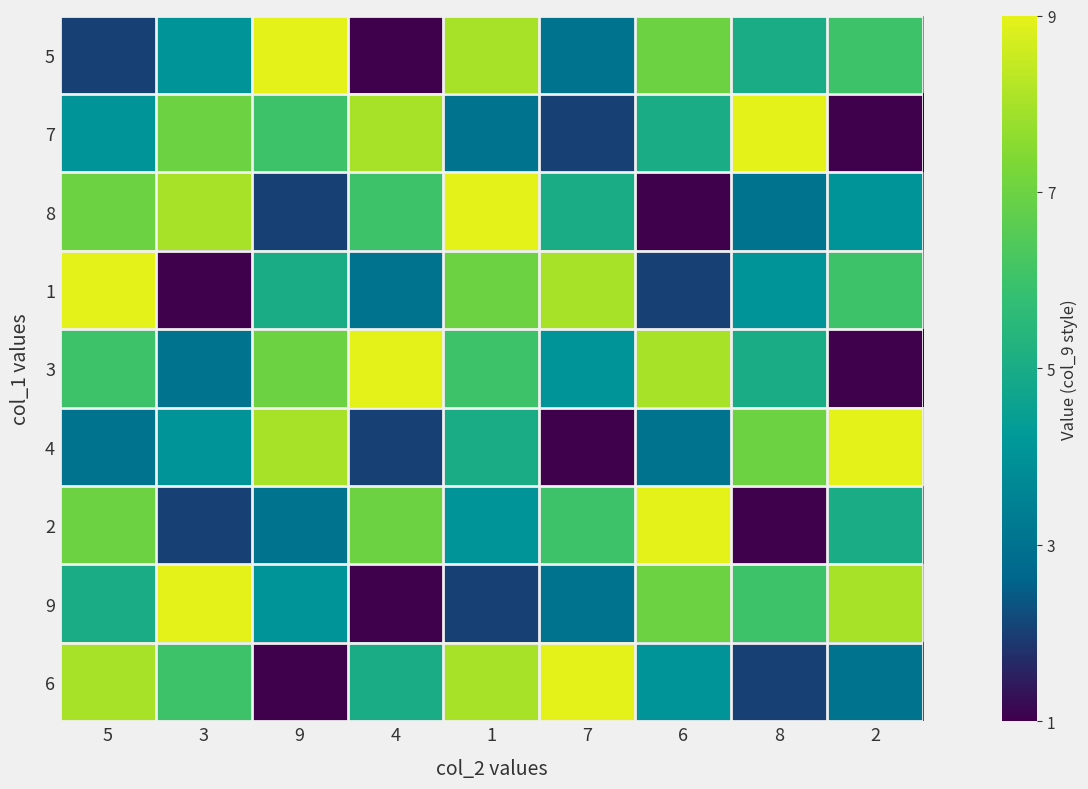

What is the total value across all series at 7?

41